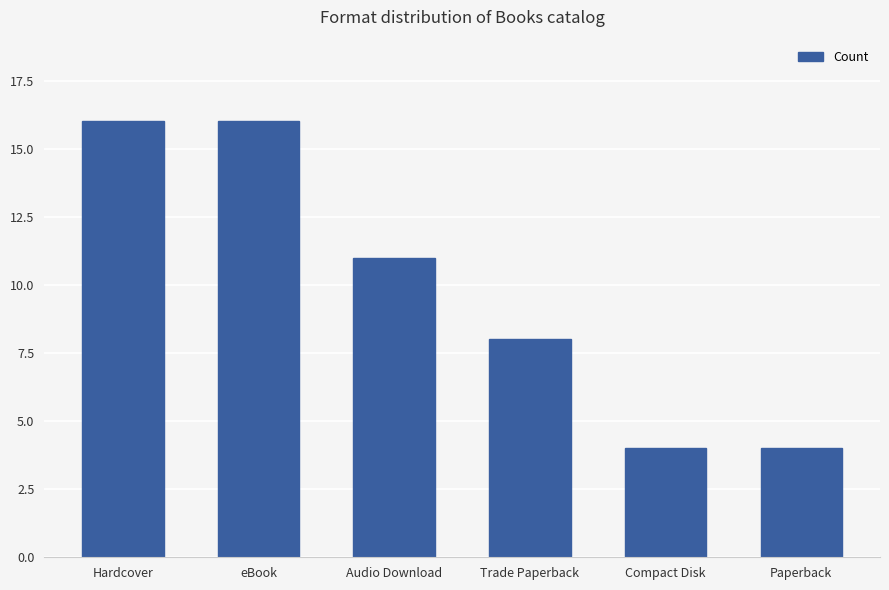

True or false: the data shows 4 at Paperback.

True